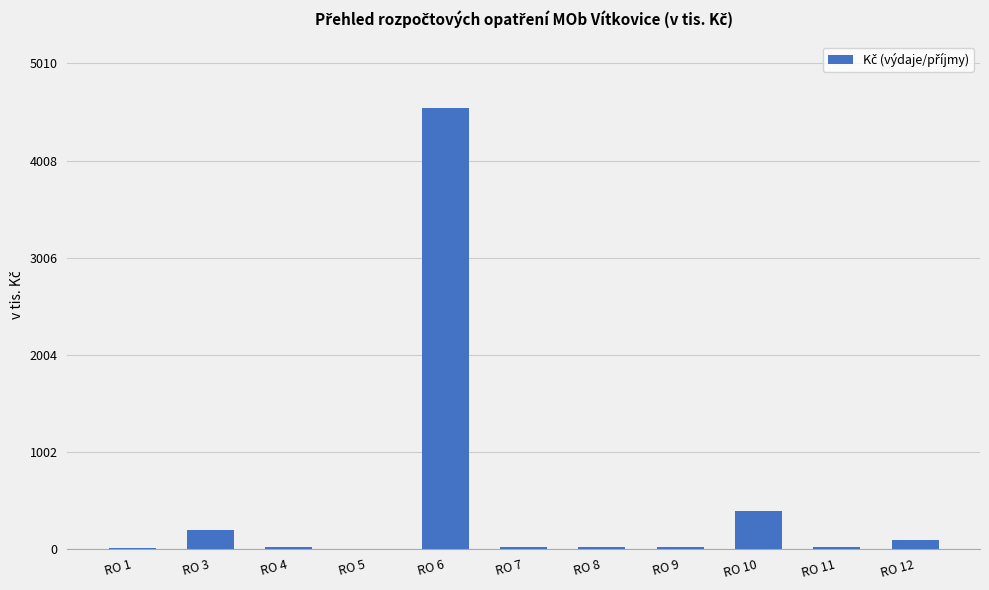

What is the change in value from RO 8 to RO 11?

-4